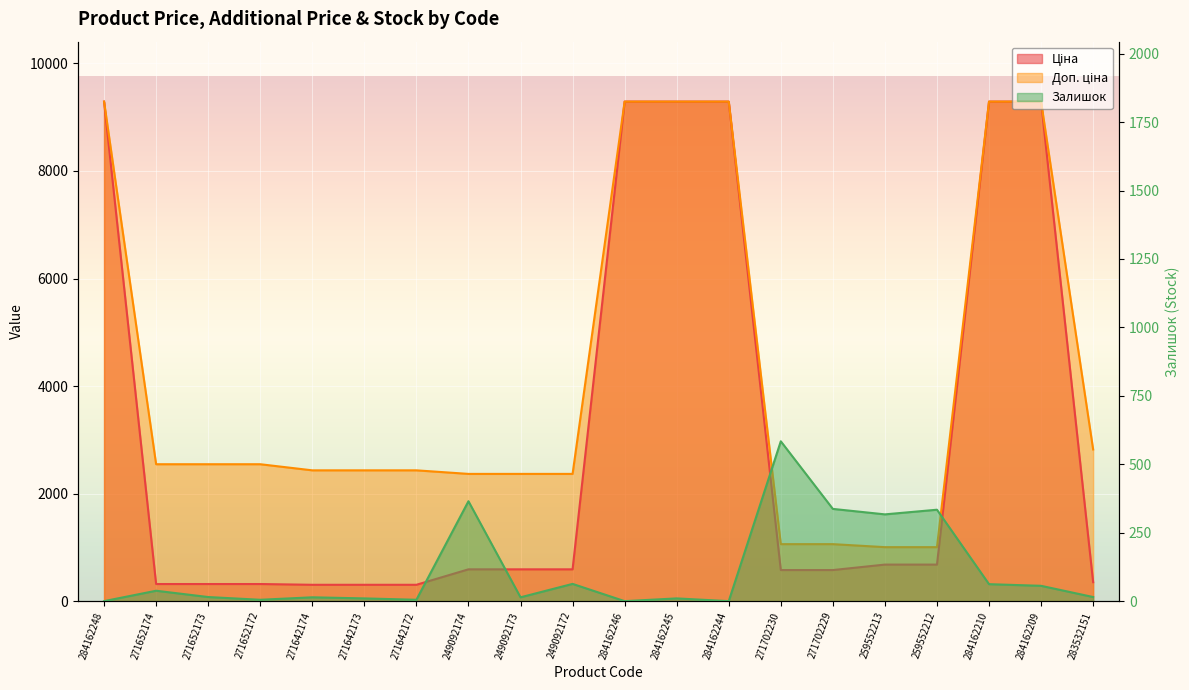

True or false: Ціна and Доп. ціна cross at least once.

False